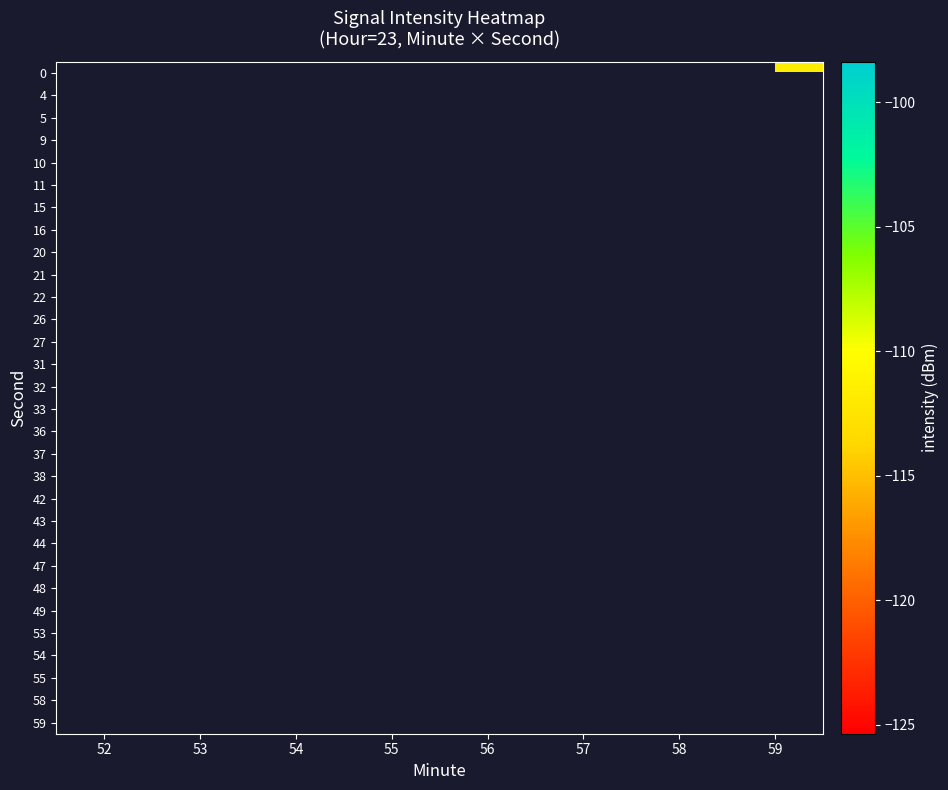

List the labels in order of 26 value, largest first.

52, 53, 54, 55, 56, 57, 58, 59